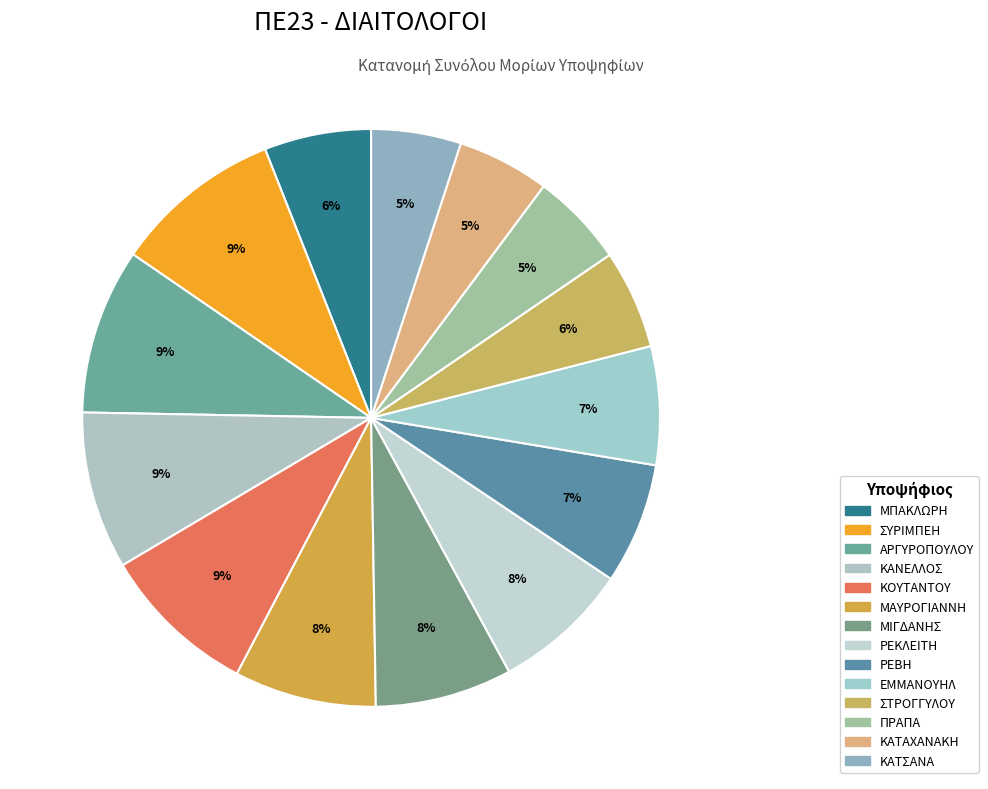

How many segments does this pie chart have?

14